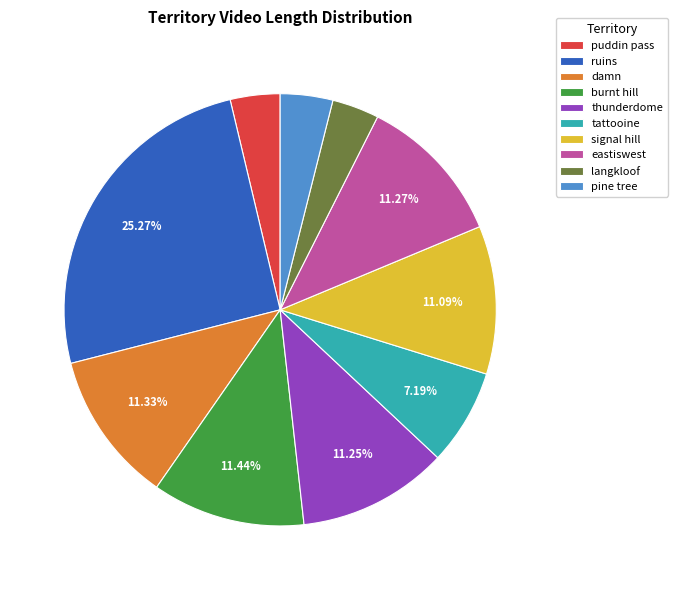

To the nearest percent, what portion does burnt hill represent?

11%